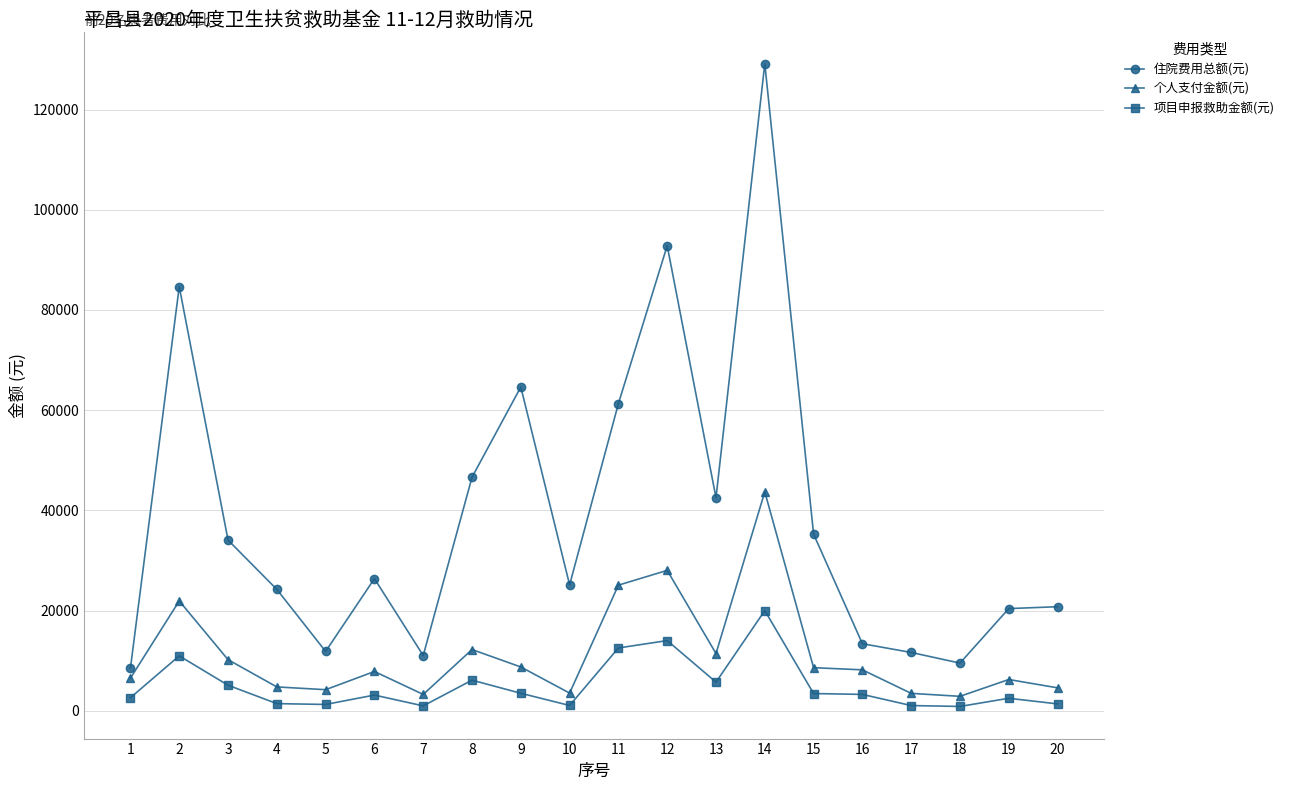

True or false: 个人支付金额(元) and 项目申报救助金额(元) cross at least once.

False